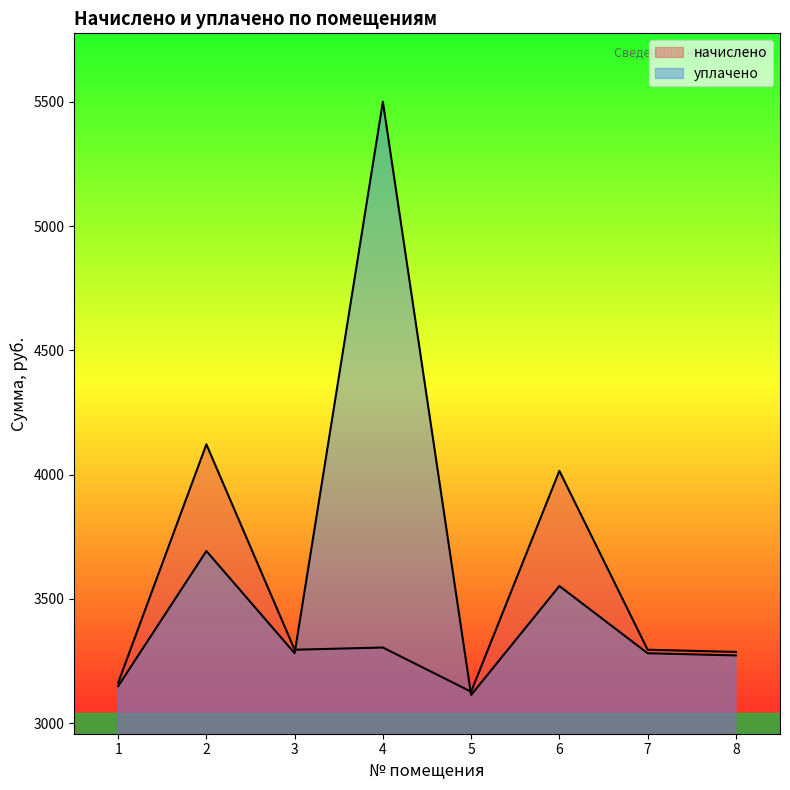

Rank the series by their maximum value, from lowest to highest.

начислено, уплачено